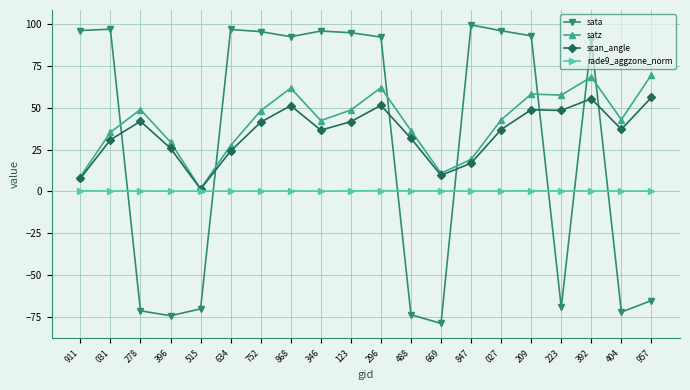

What is the sum of the satz values at 346 and 404?

85.3